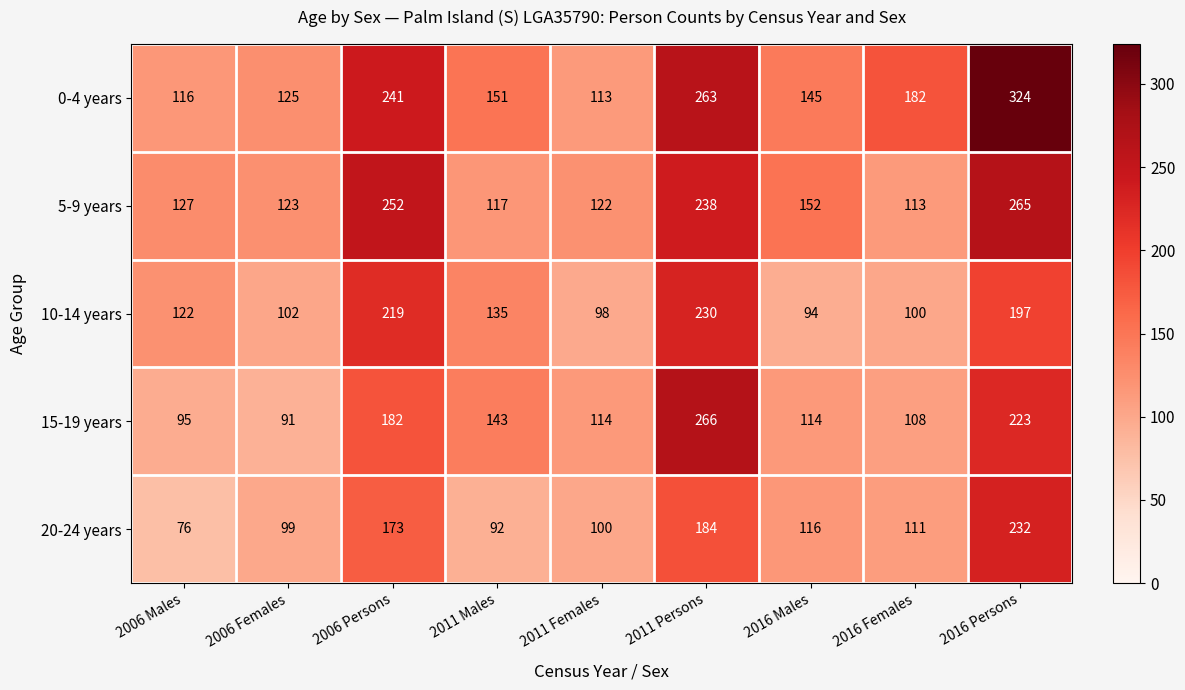

What is the smallest value displayed?

76